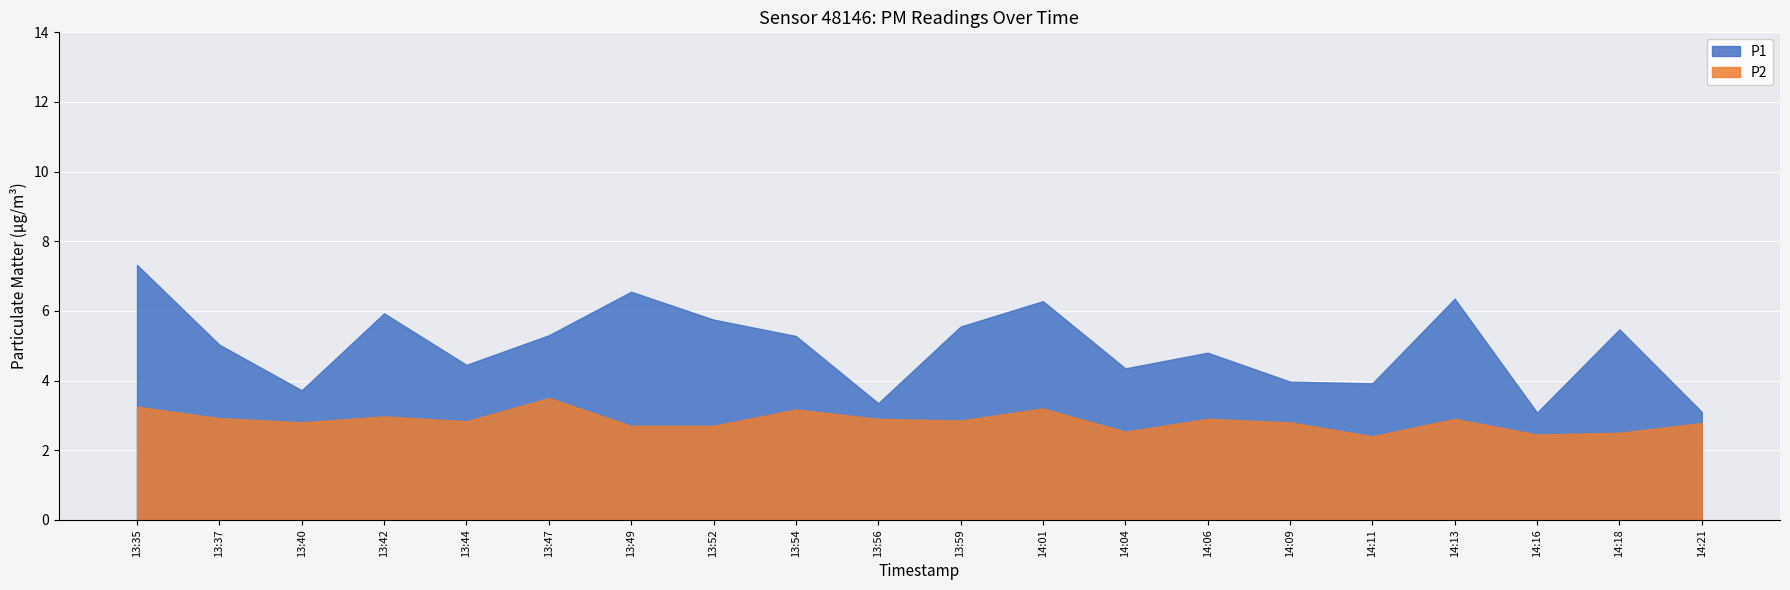

Which has a higher value, 13:56 or 13:42?

13:42